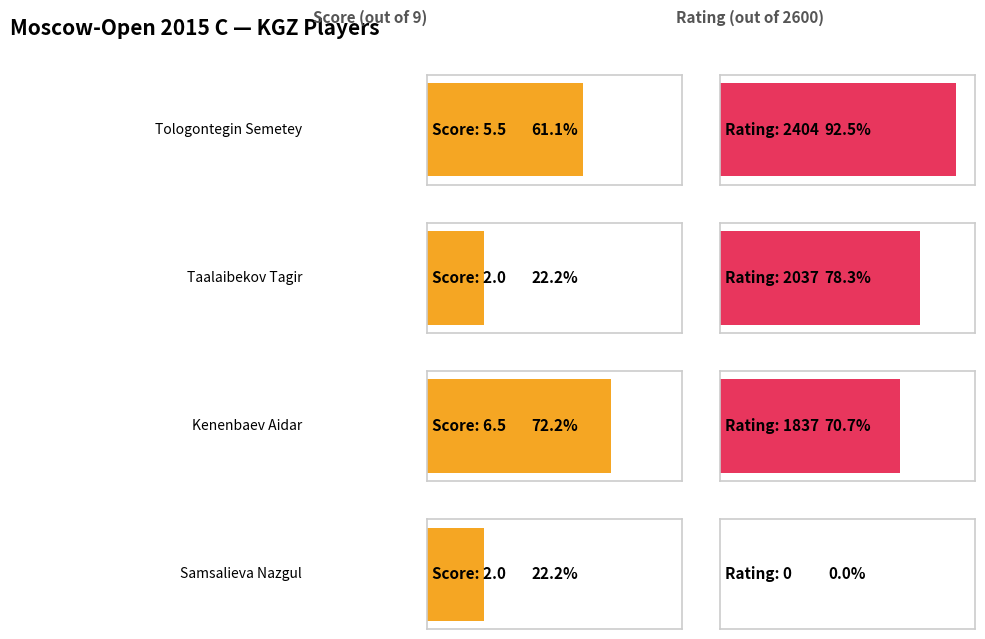

What is the difference between the Samsalieva Nazgul values at Taalaibekov Tagir and Tologontegin Semetey?

2.0